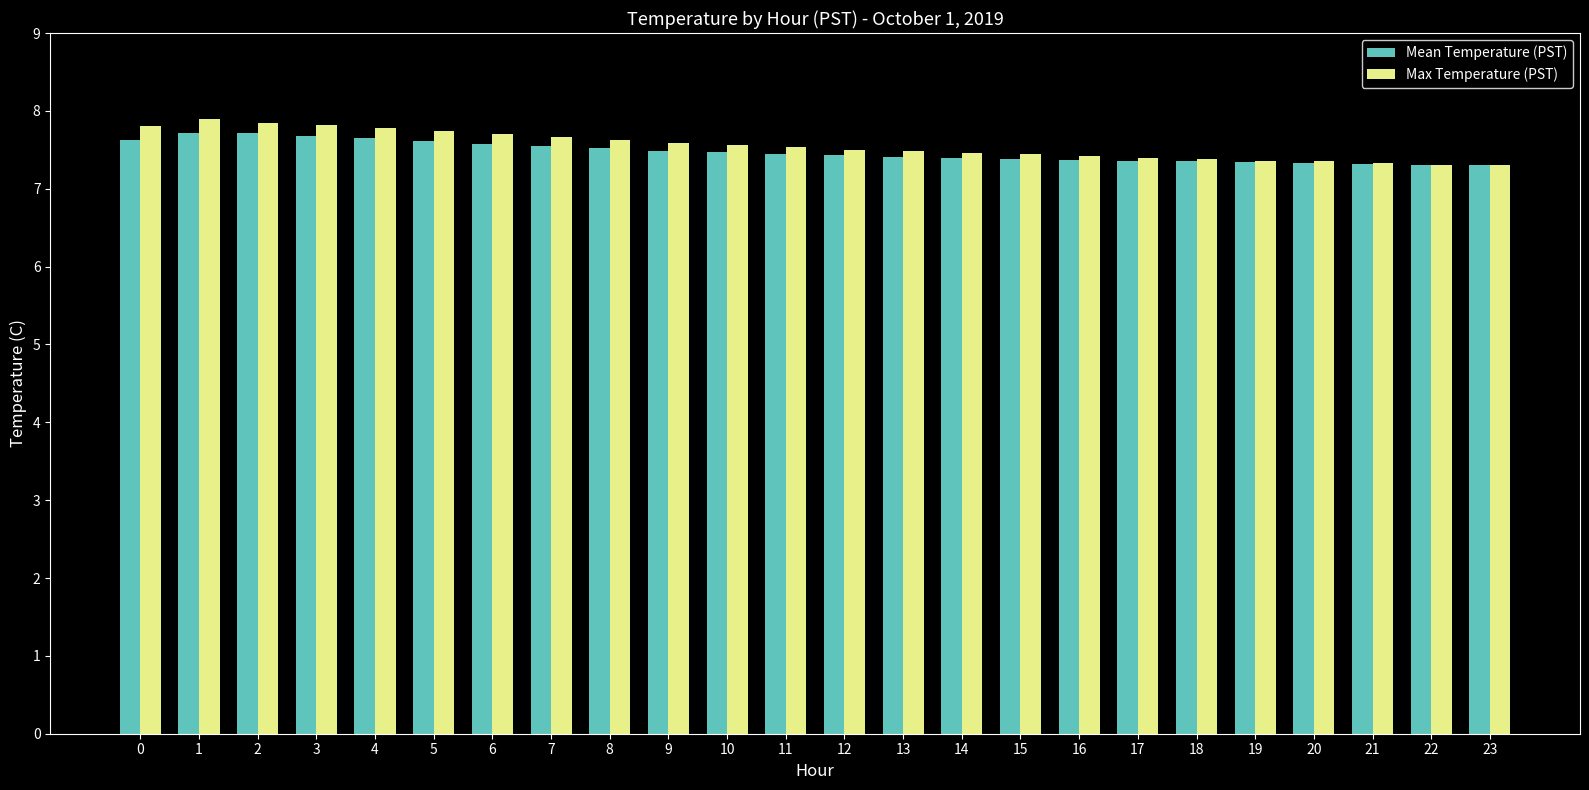

List the series in order of their overall mean, lowest first.

Mean Temperature (PST), Max Temperature (PST)